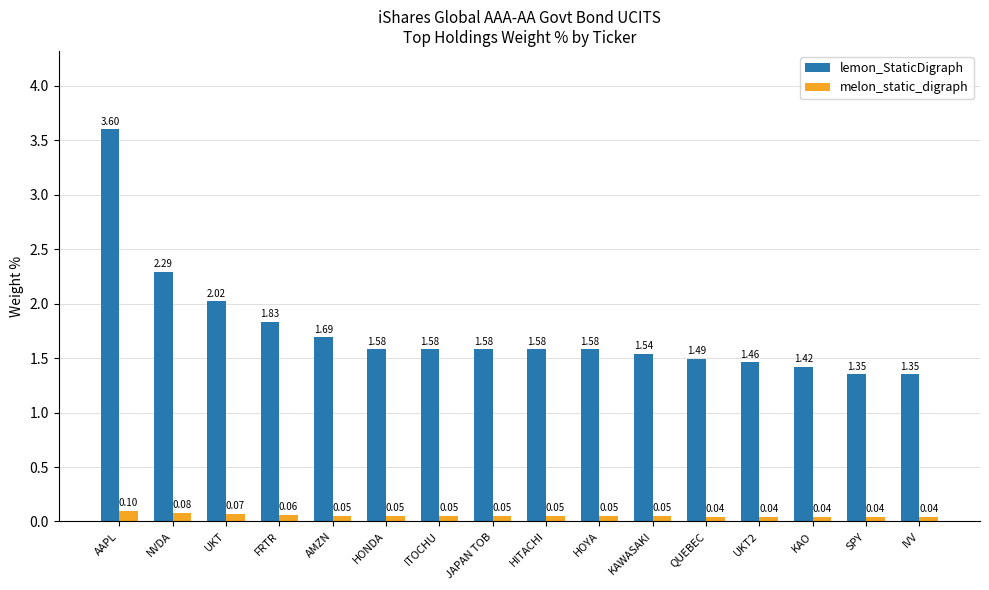

What is the label of the 9th bar from the right?

JAPAN TOB